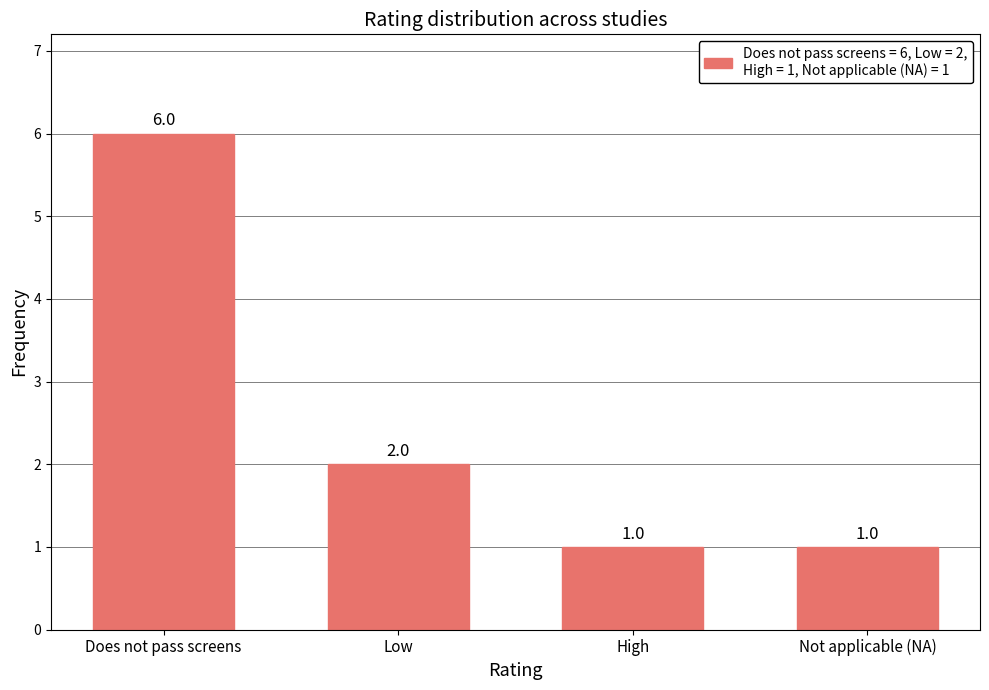

What is the maximum value shown in the chart?

6